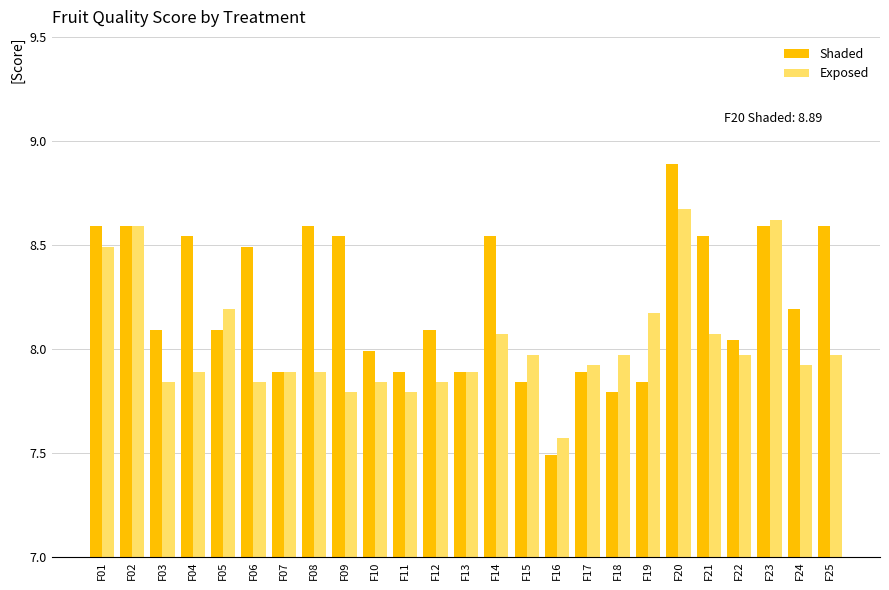

Does the chart contain stacked bars?

No